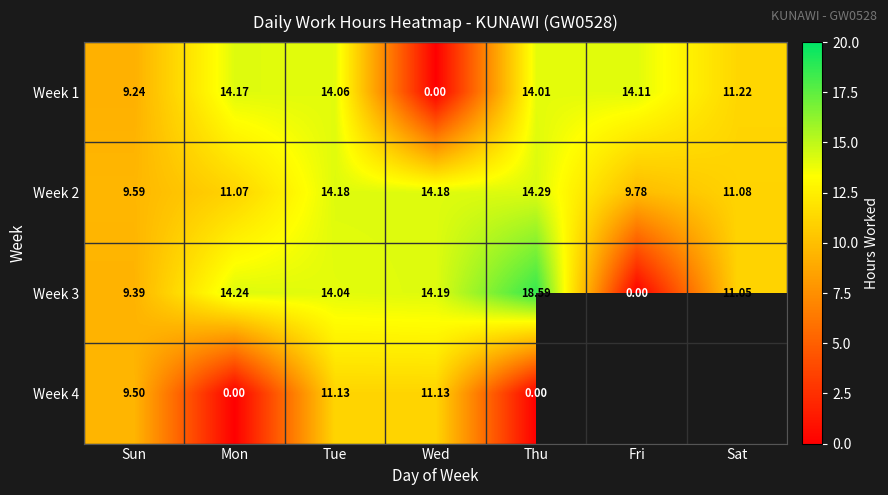

Where does the Week 3 series first go above 14?

Mon